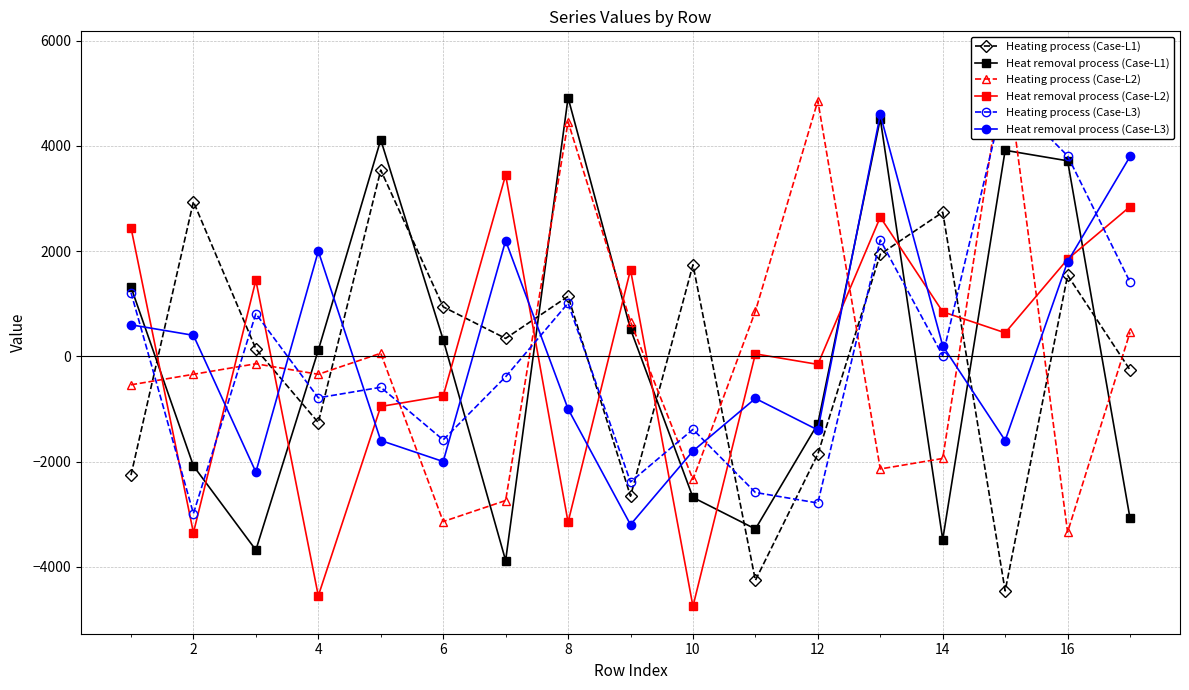

True or false: Heat removal process (Case-L1) has more than 1 points higher than both neighbors.

True